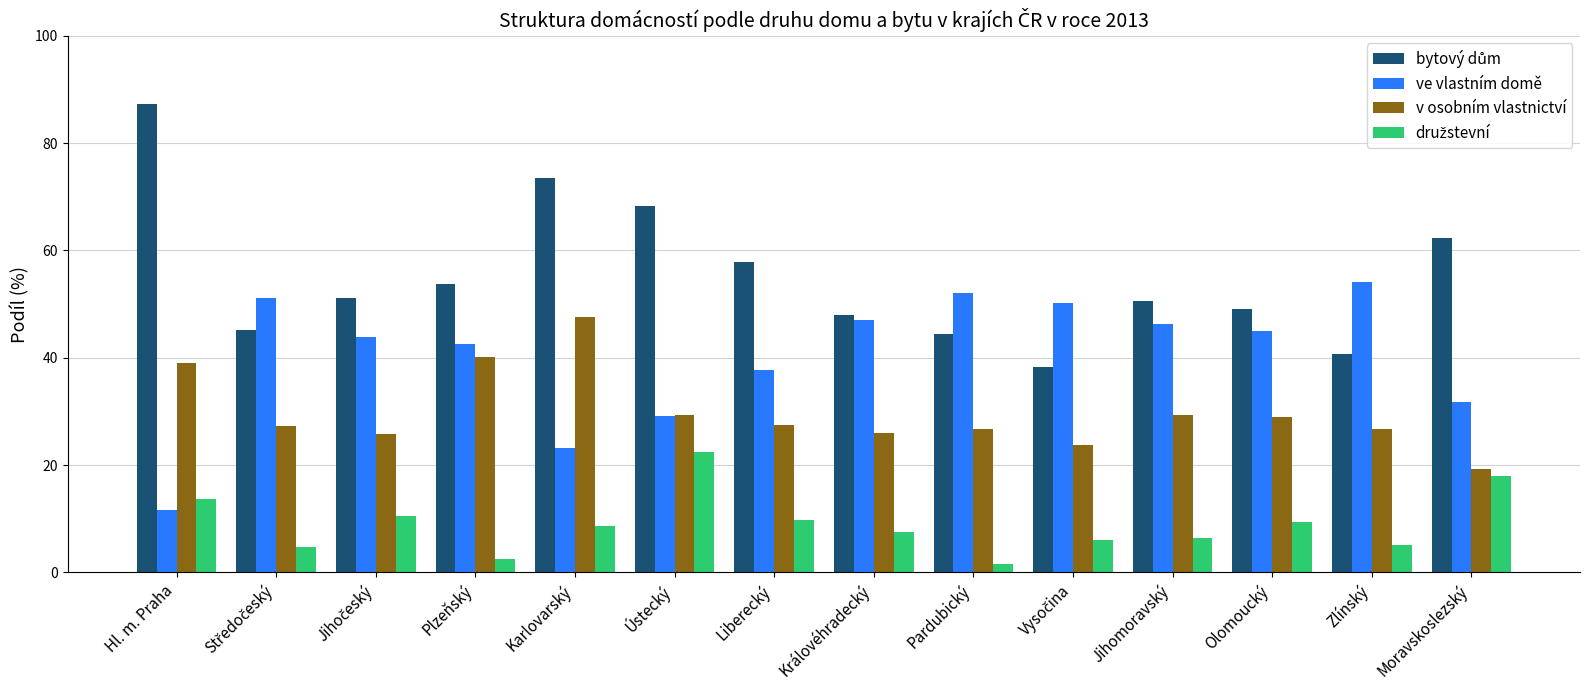

What is the maximum value shown in the chart?

87.3